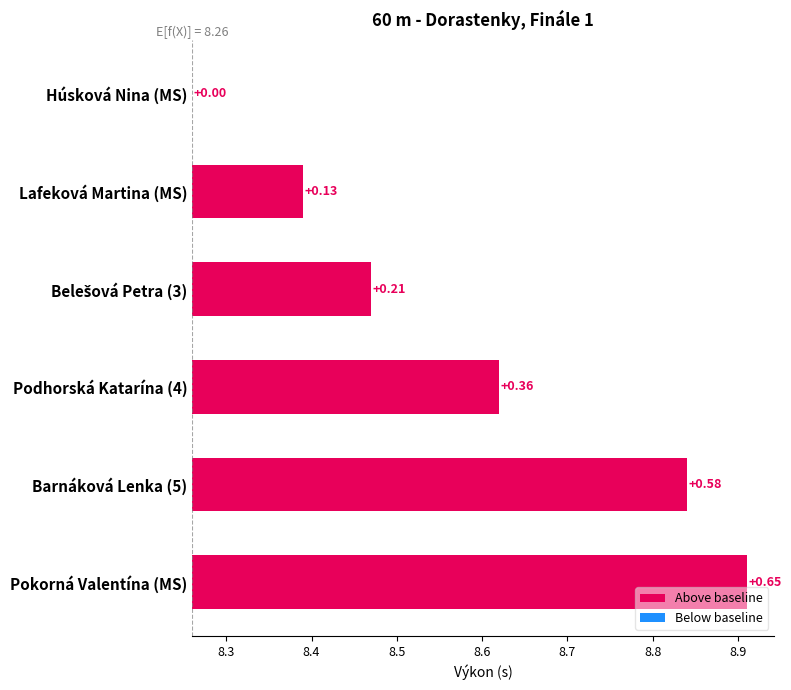

Between Barnáková Lenka (5) and Pokorná Valentína (MS), which is larger?

Pokorná Valentína (MS)